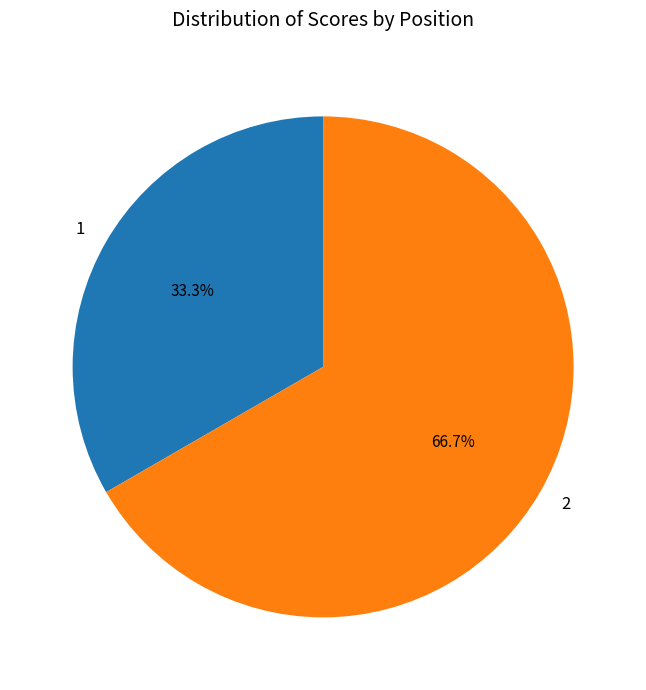

True or false: 2 accounts for 57% of the total.

False